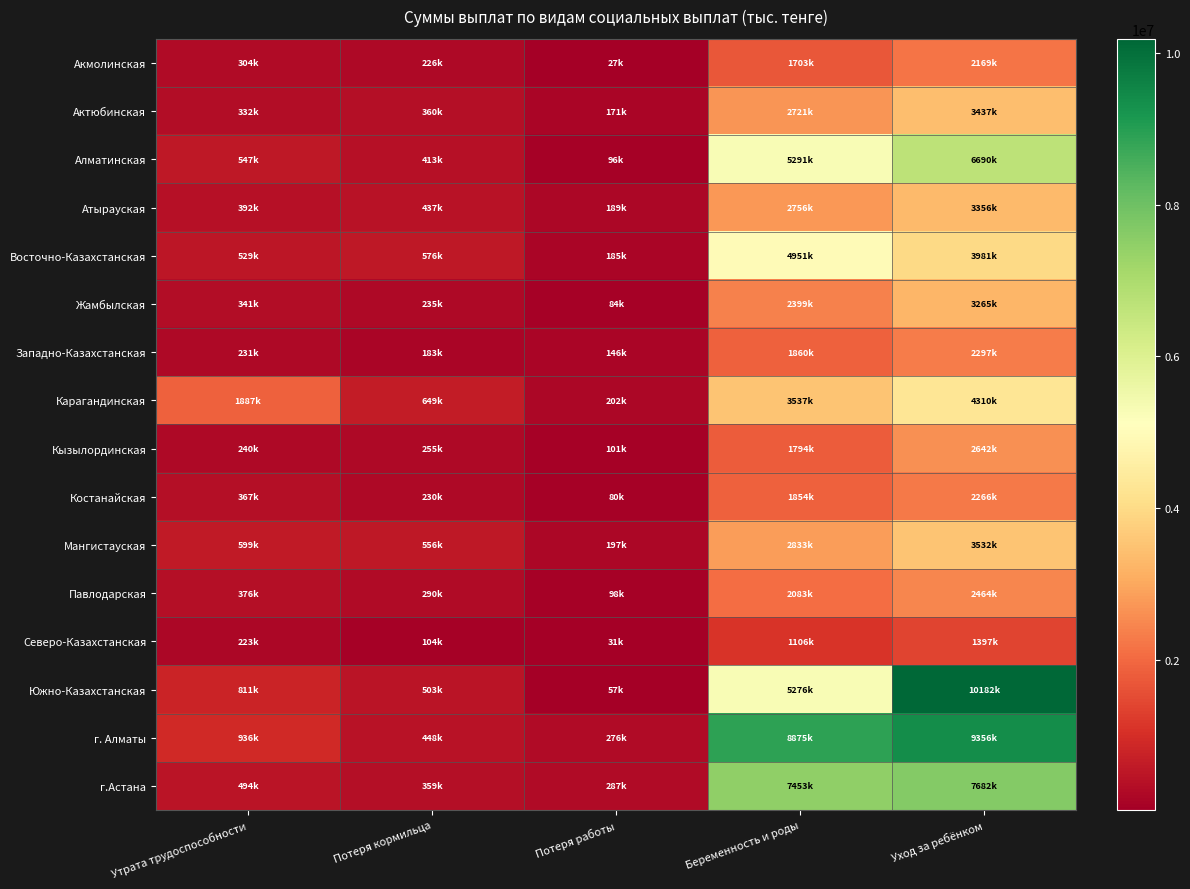

At Потеря кормильца, list the series in order from largest to smallest.

Карагандинская, Восточно-Казахстанская, Мангистауская, Южно-Казахстанская, г. Алматы, Атырауская, Алматинская, Актюбинская, г.Астана, Павлодарская, Кызылординская, Жамбылская, Костанайская, Акмолинская, Западно-Казахстанская, Северо-Казахстанская